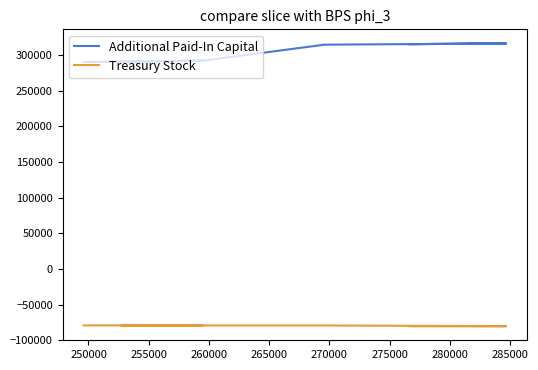

What is the value of the Treasury Stock point at the 7th from the left?

-80252